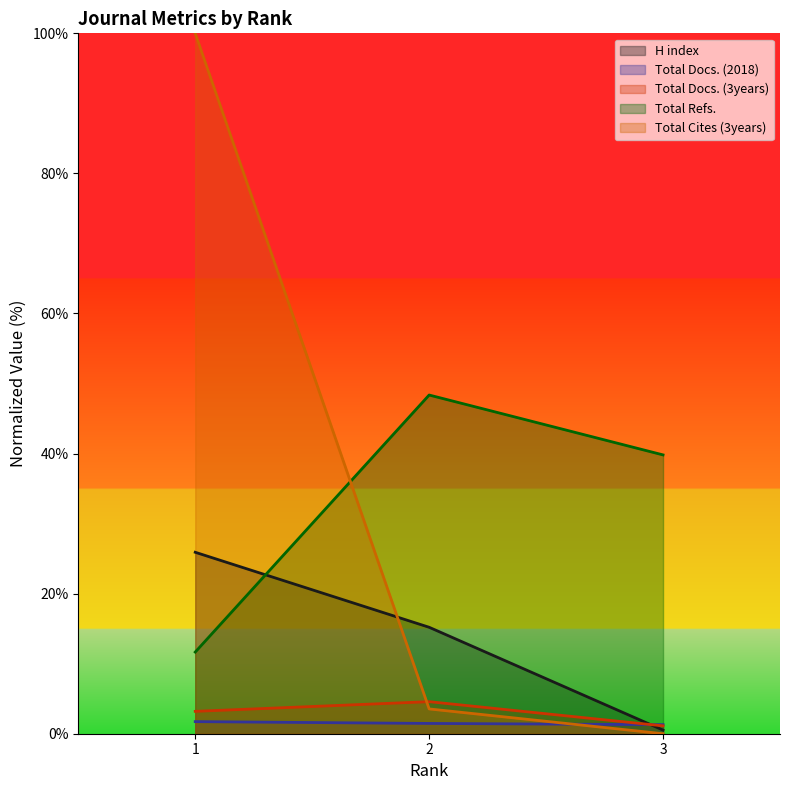

What are all the series names shown in the legend?

H index, Total Docs. (2018), Total Docs. (3years), Total Refs., Total Cites (3years)